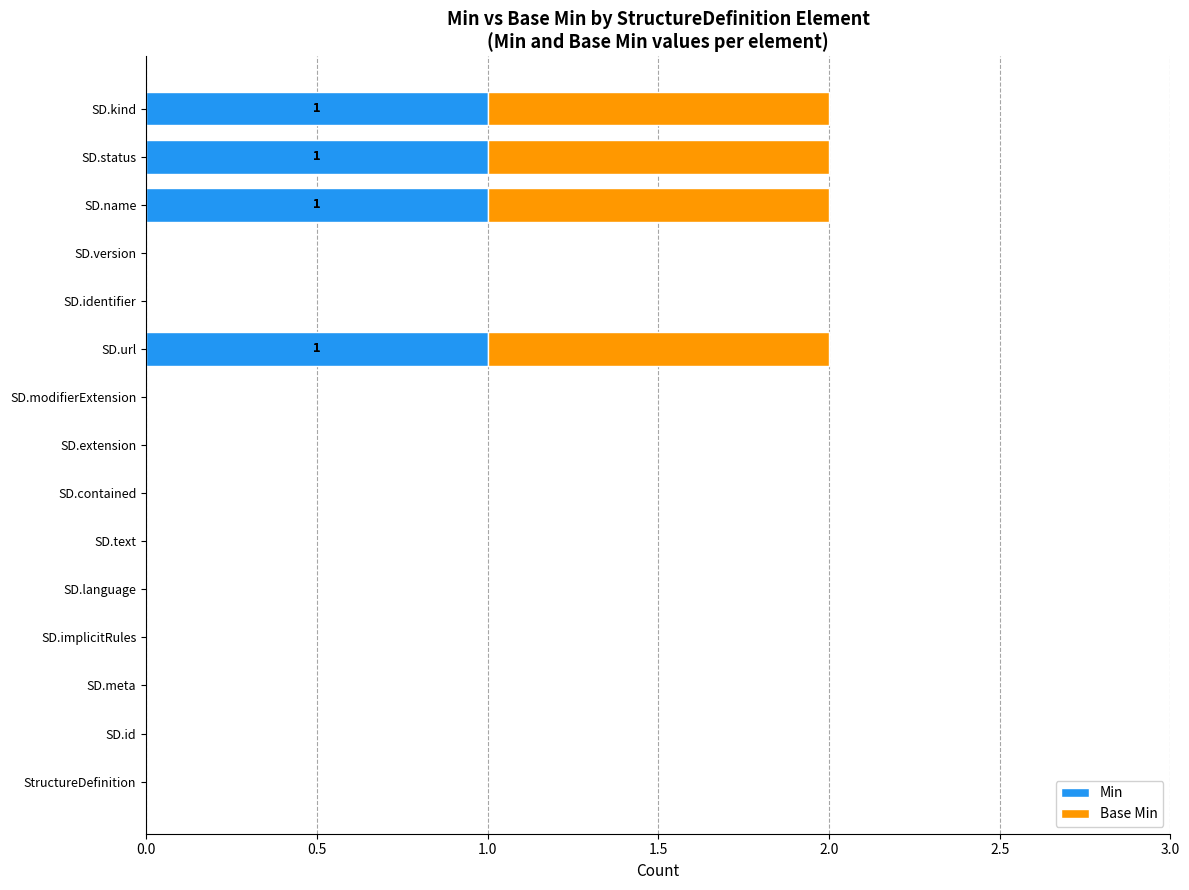

The Min series shows 1 at SD.contained. True or false?

False